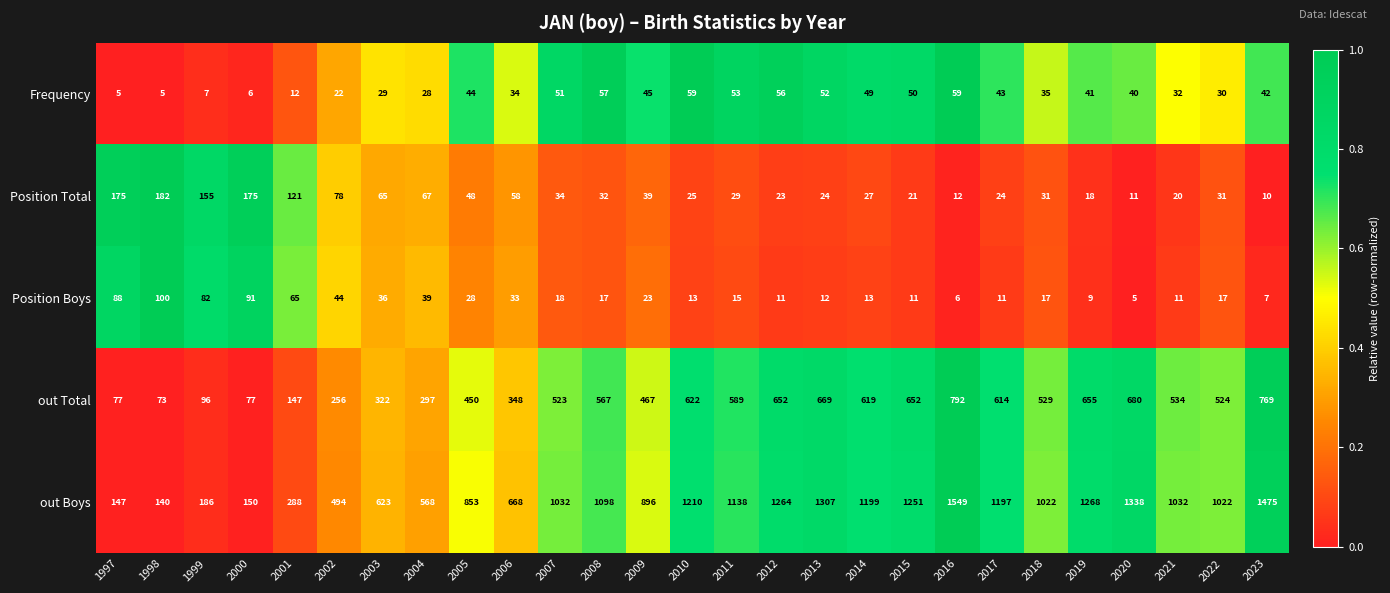

Read the out Total value at 2000, to the nearest 50.

100